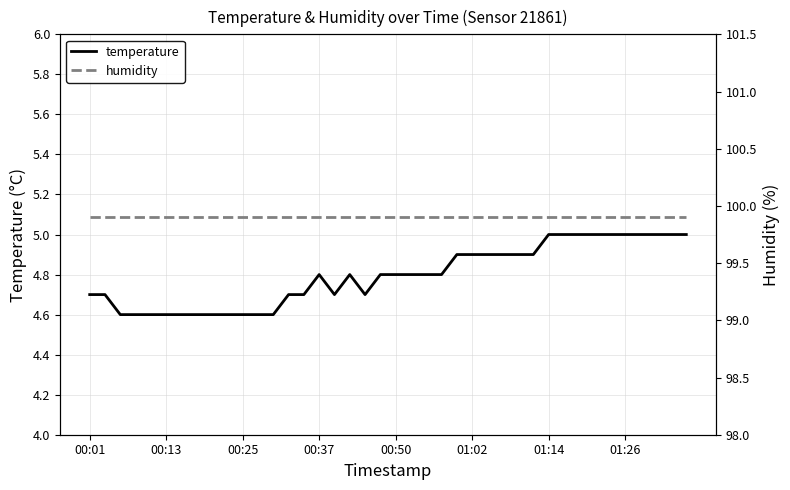

What is the maximum value for temperature?

5.0